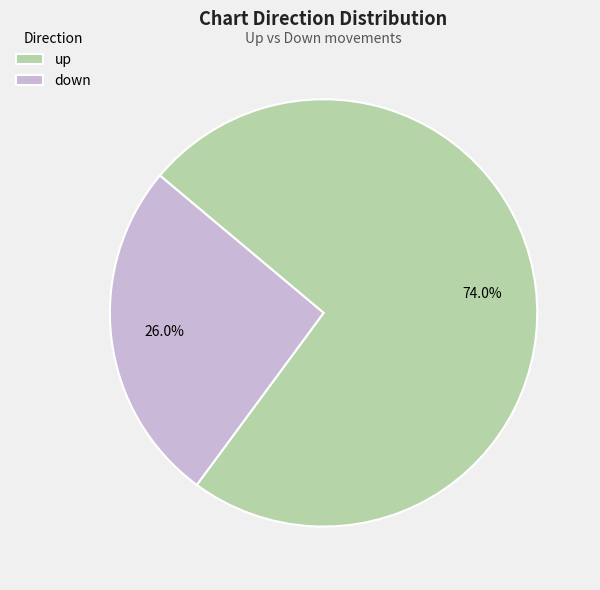

Rank the categories by value from highest to lowest.

up, down